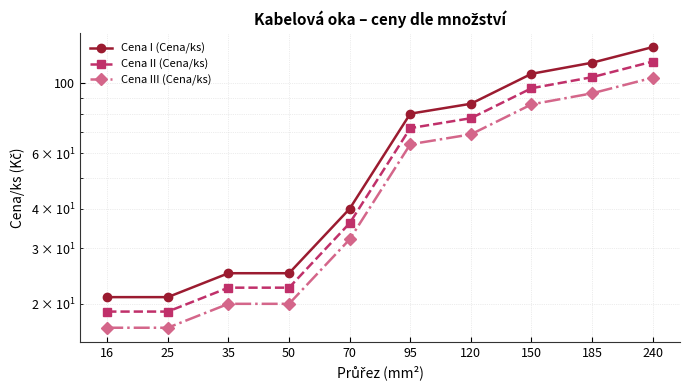

The Cena III (Cena/ks) series shows 20.0 at 50. True or false?

True